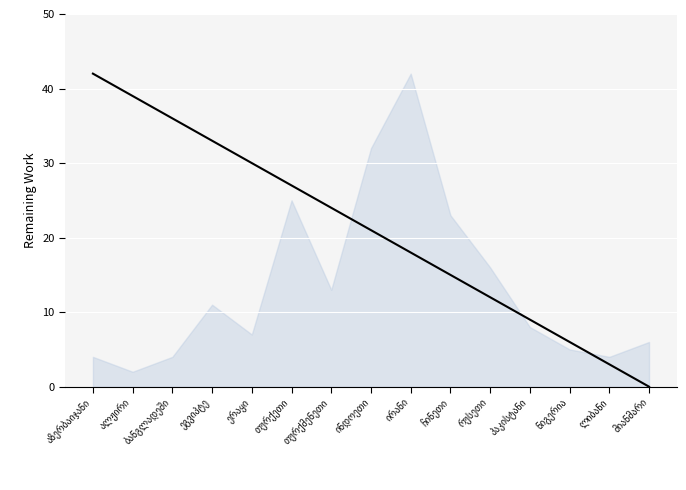

Count the number of categories in the chart.

15